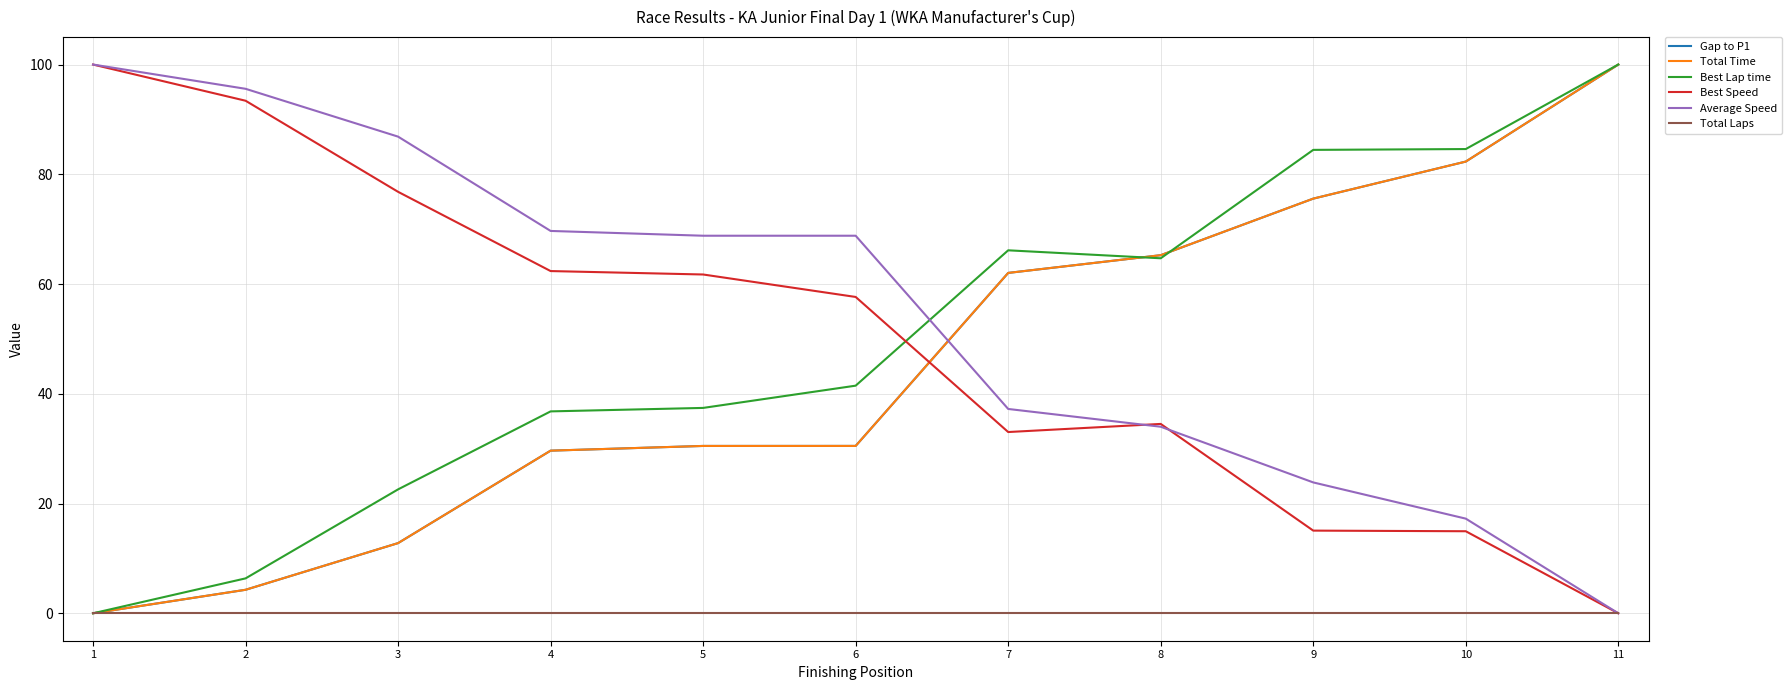

Between 4 and 7, which is larger?

7